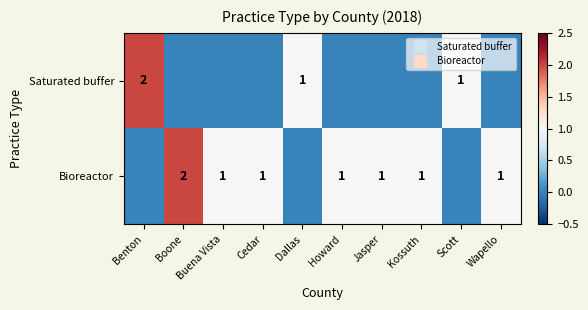

What is the difference between the highest and lowest values at Boone?

2